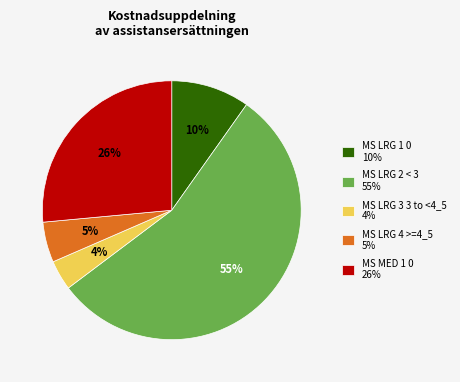

To the nearest percent, what portion does MS LRG 1 0 10% represent?

10%